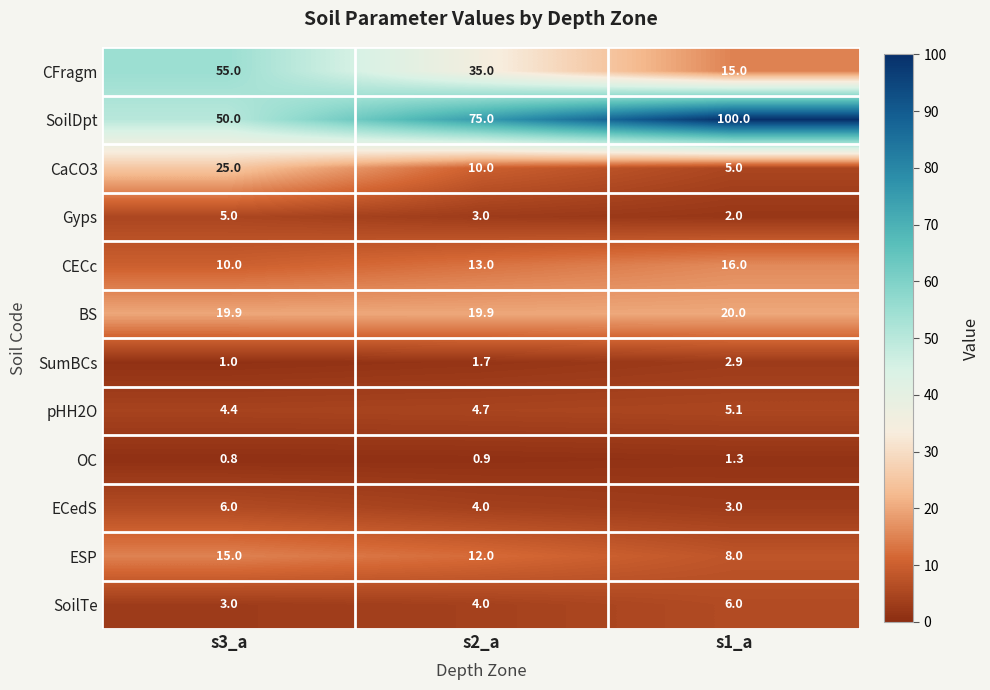

What is the average value of the ESP series?

11.7